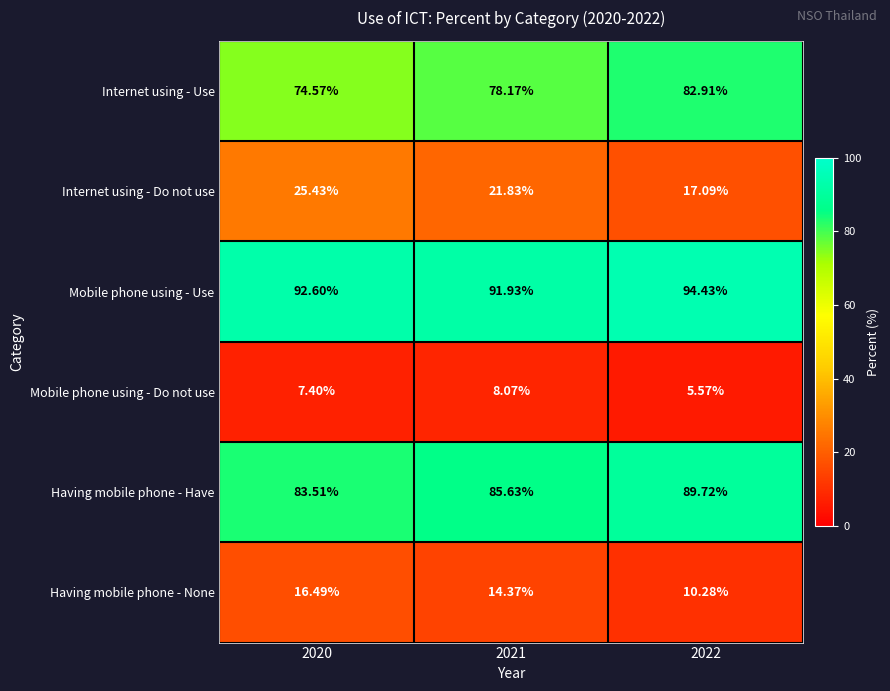

At 2021, list the series in order from smallest to largest.

Mobile phone using - Do not use, Having mobile phone - None, Internet using - Do not use, Internet using - Use, Having mobile phone - Have, Mobile phone using - Use